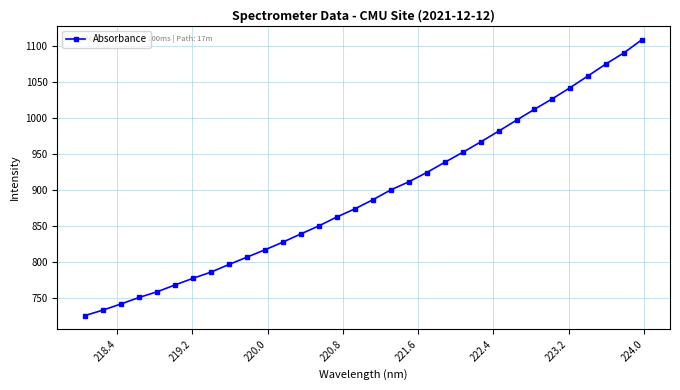

What is the maximum value shown in the chart?

1108.9